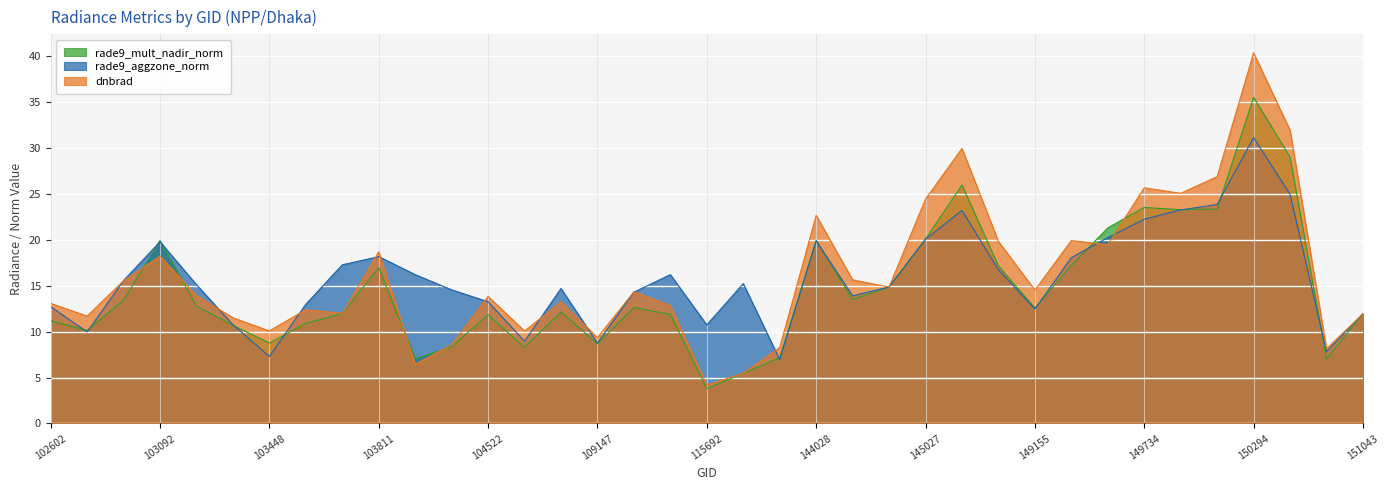

Between 107560 and 144831, which series saw the biggest shift?

rade9_mult_nadir_norm